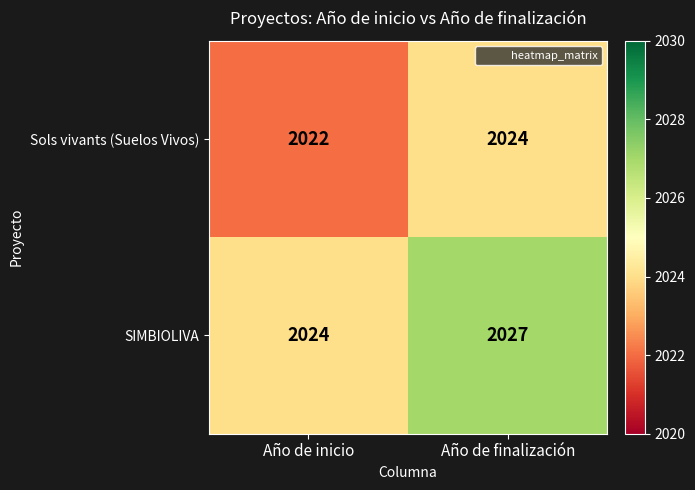

What is the sum of the Sols vivants (Suelos Vivos) values at Año de inicio and Año de finalización?

4046